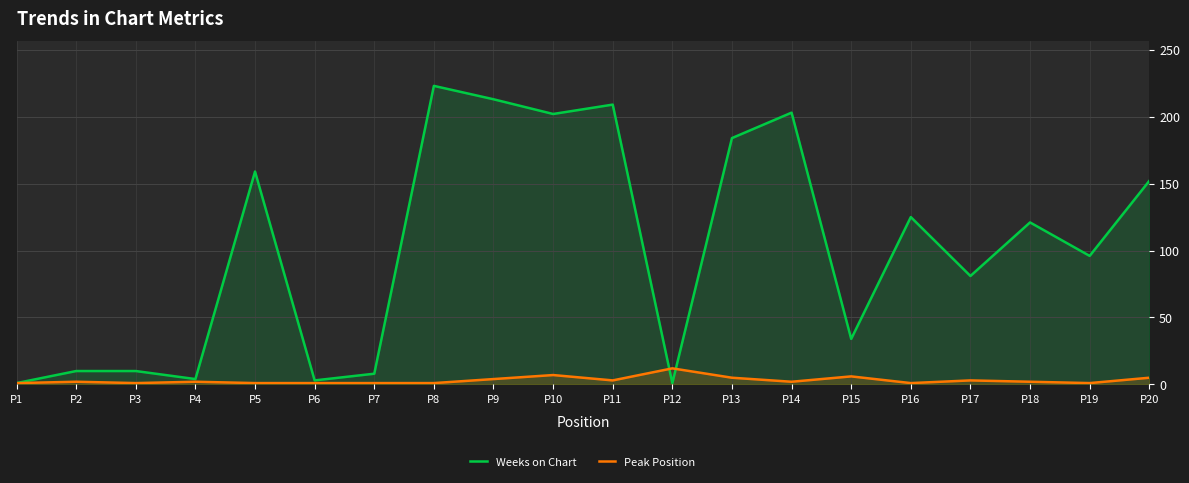

What are all the series names shown in the legend?

Weeks on Chart, Peak Position